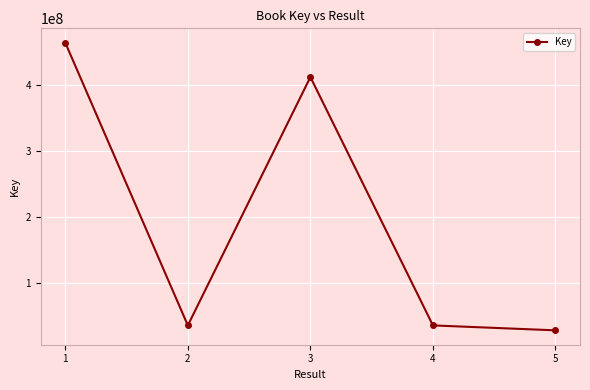

Which label corresponds to the largest value in the chart?

1